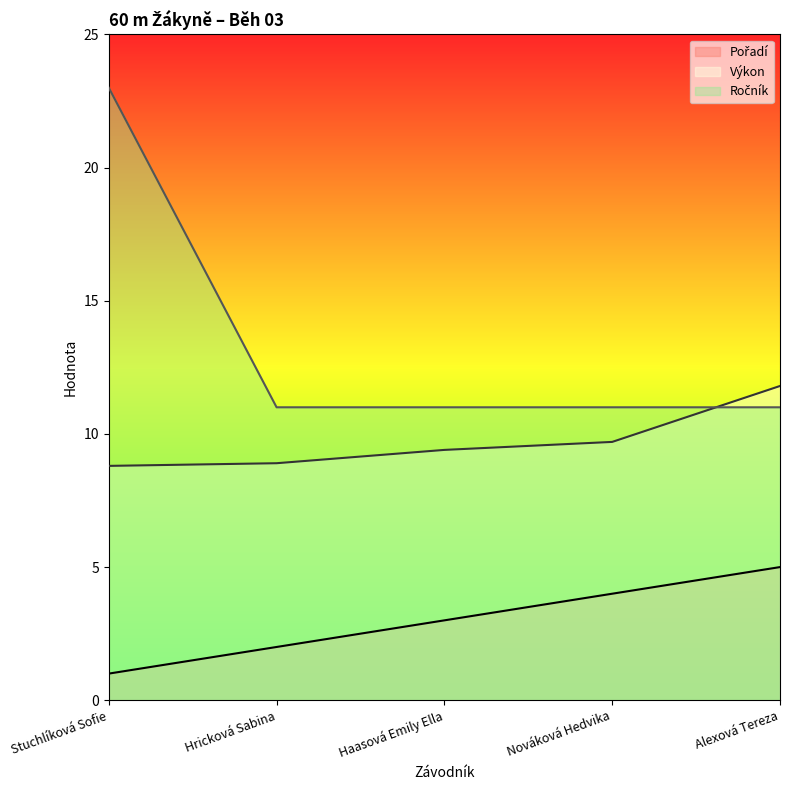

Which category has the highest value in the Pořadí series?

Alexová Tereza